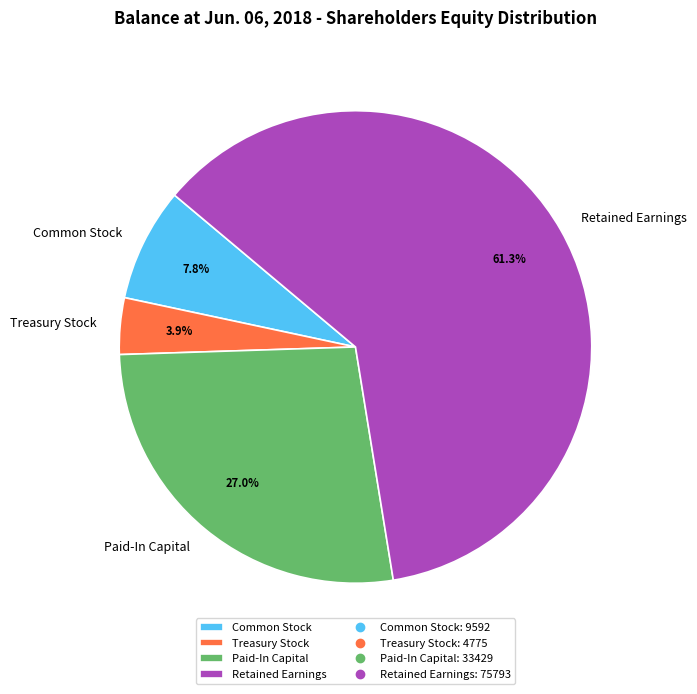

What percentage is the Common Stock slice, to the nearest percent?

8%